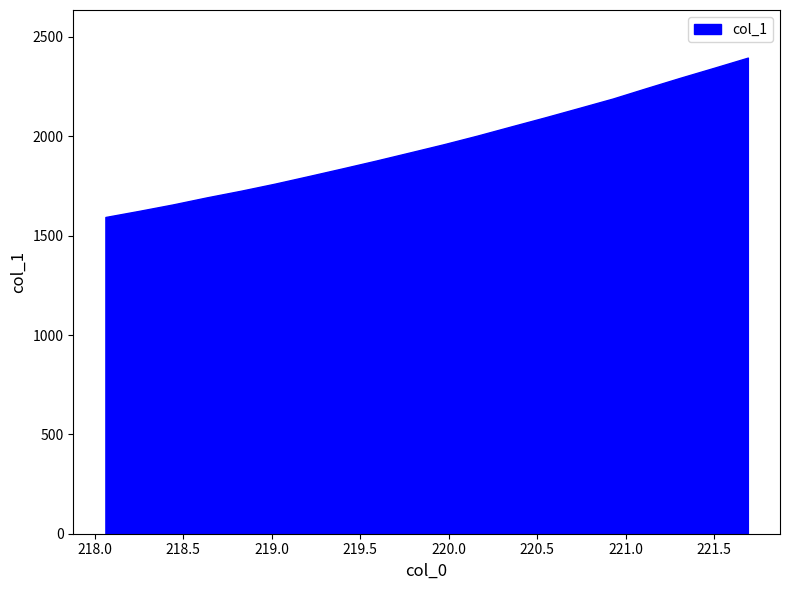

Does the chart have visible grid lines?

No